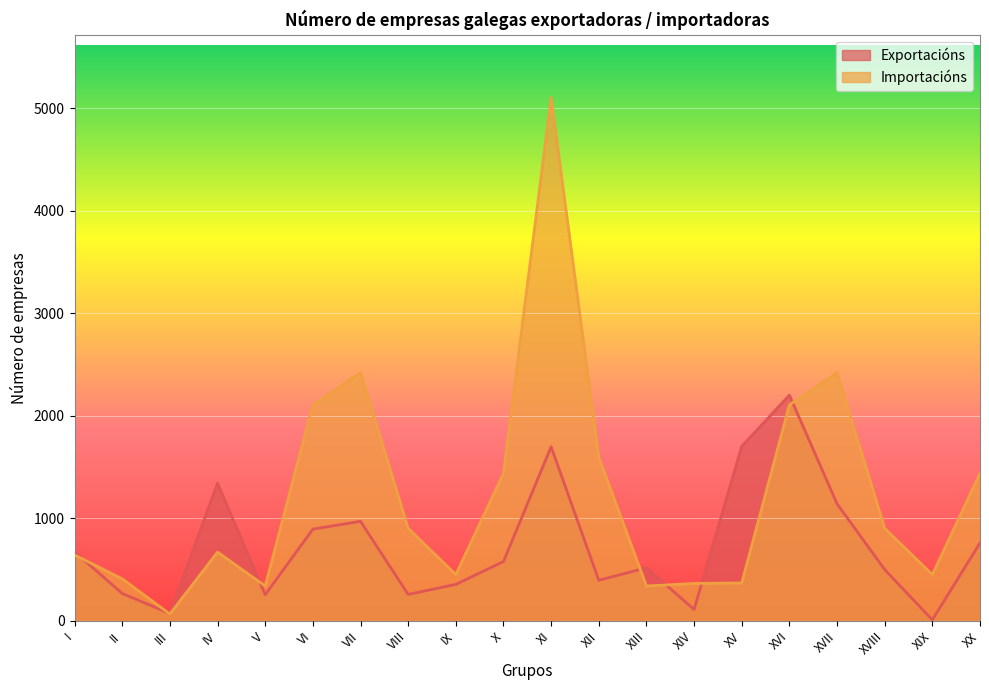

How many interior local valleys does the Importacións series have?

5